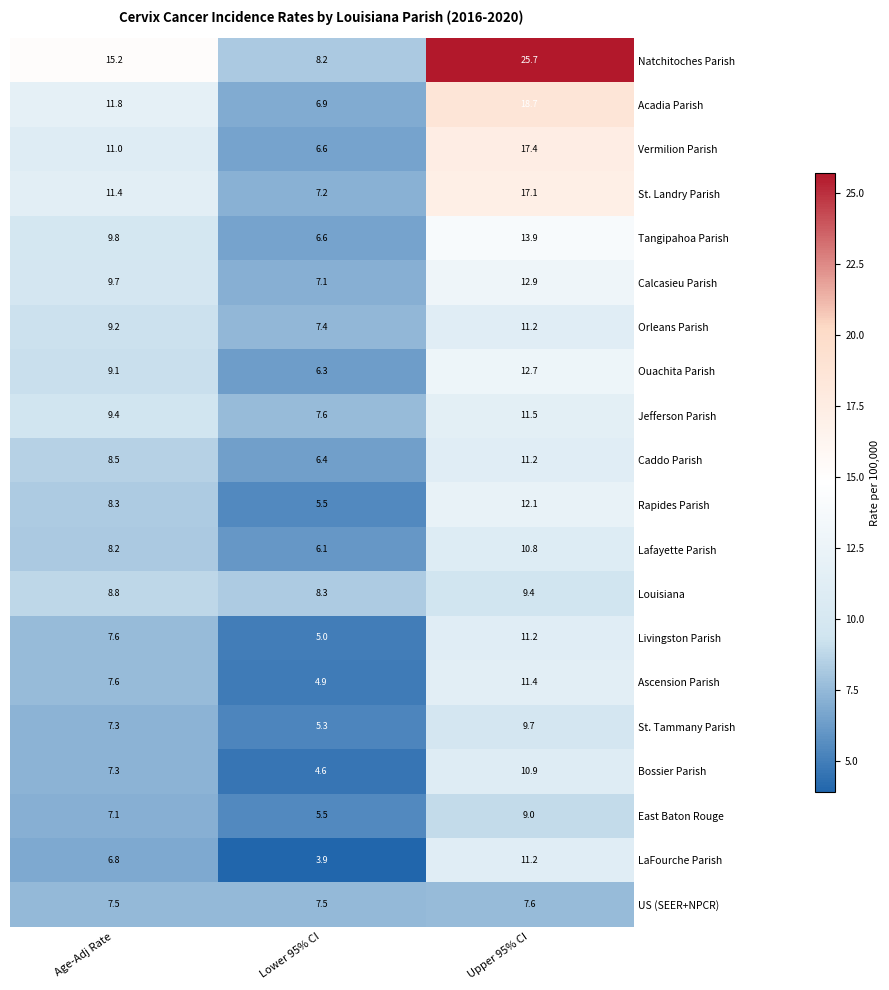

How many series are shown in this chart?

20